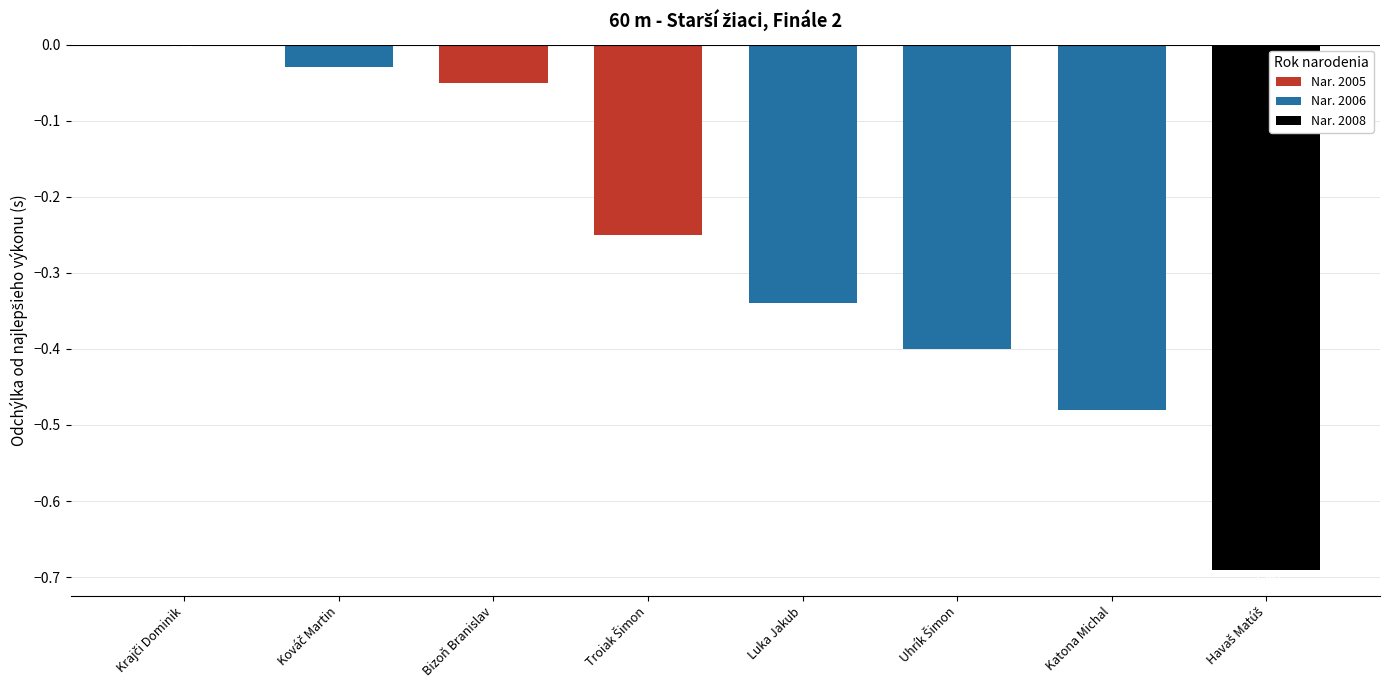

What is the sum of all values?

-2.2